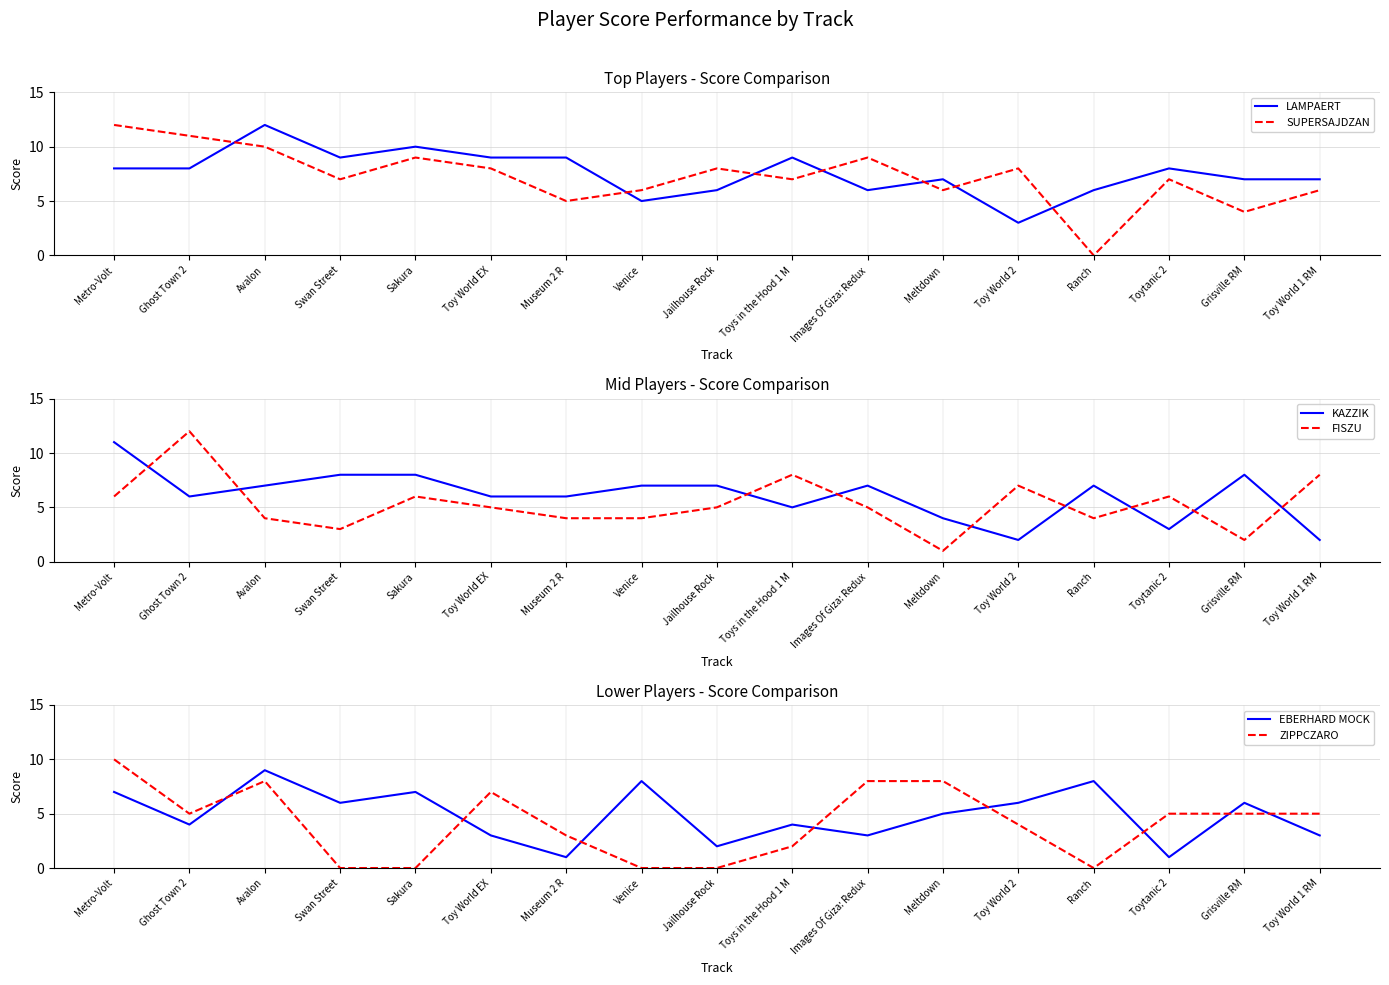

True or false: LAMPAERT has more than 1 points higher than both neighbors.

True